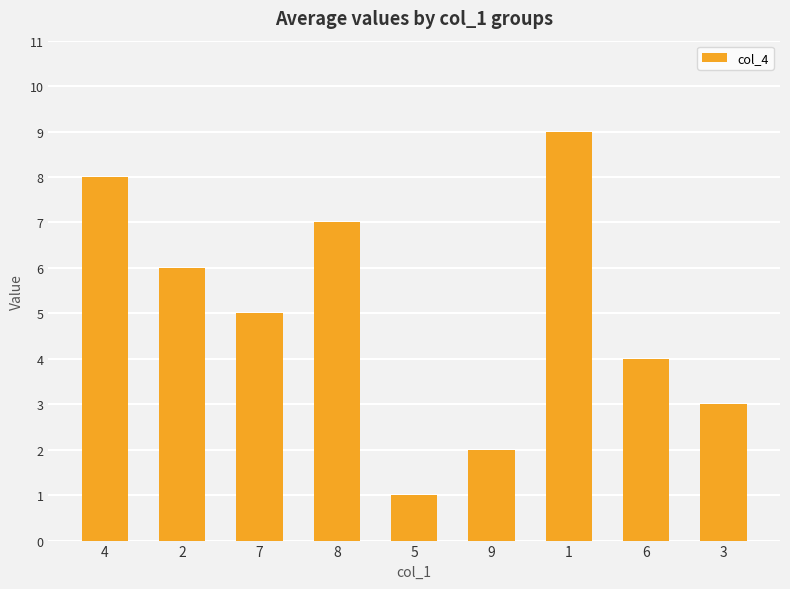

List the labels in order of value, largest first.

1, 4, 8, 2, 7, 6, 3, 9, 5